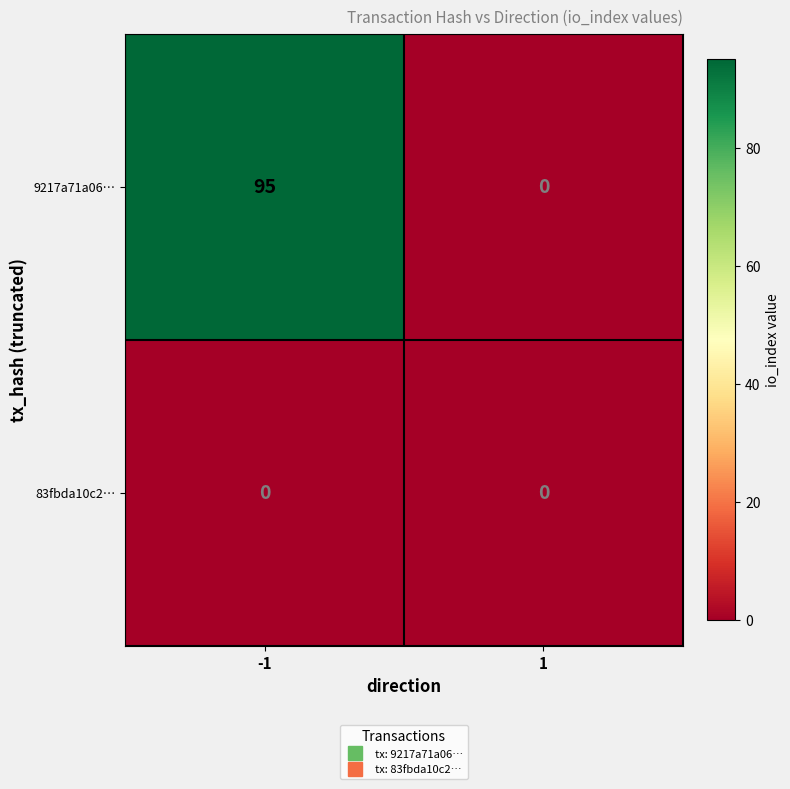

At how many categories does at least one series exceed 16?

1